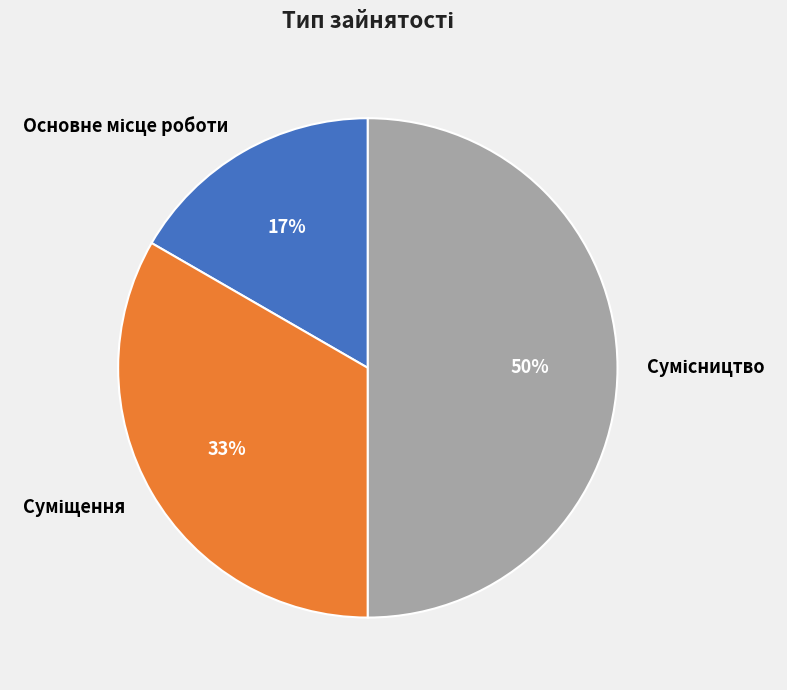

To the nearest percent, what is the average slice percentage?

33%